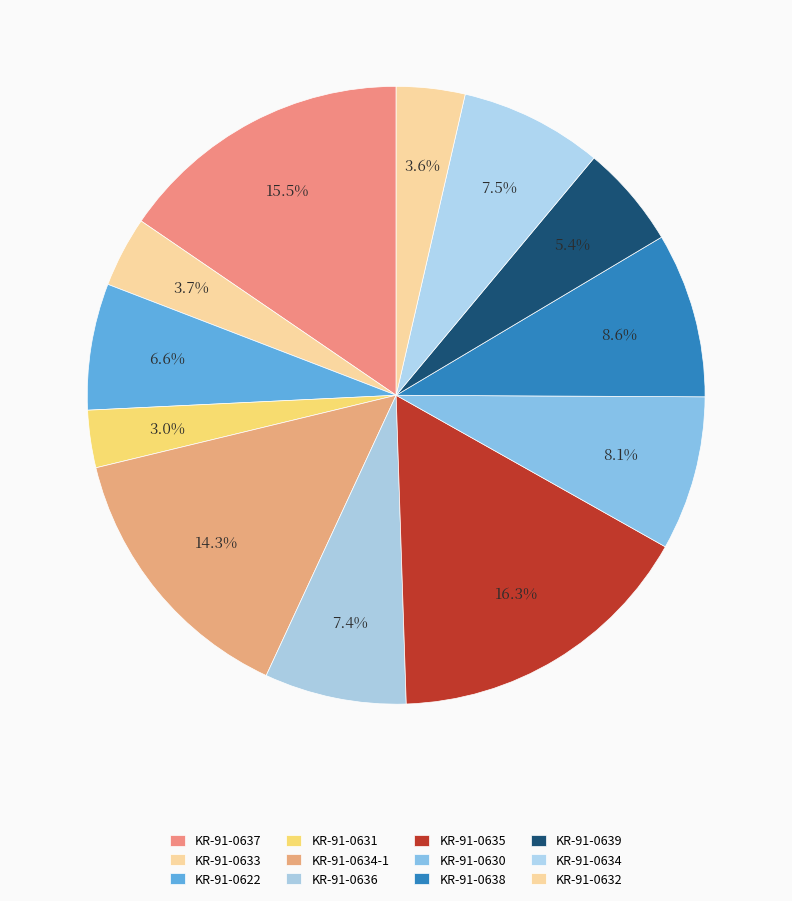

Combined, what portion of the pie is KR-91-0622 and KR-91-0639?

12.0%